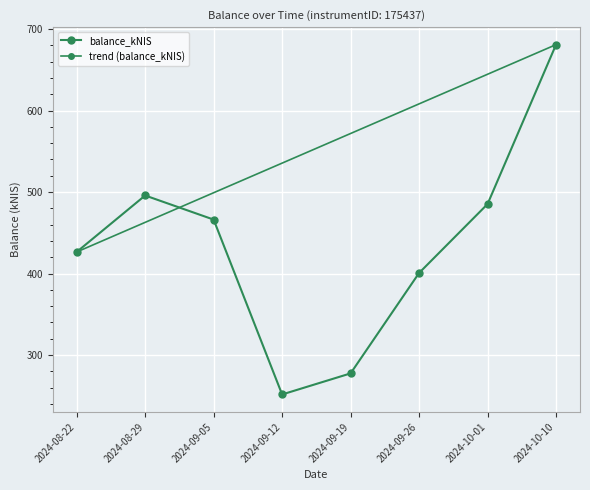

How many interior local peaks (higher than both neighbors) does the data have?

1